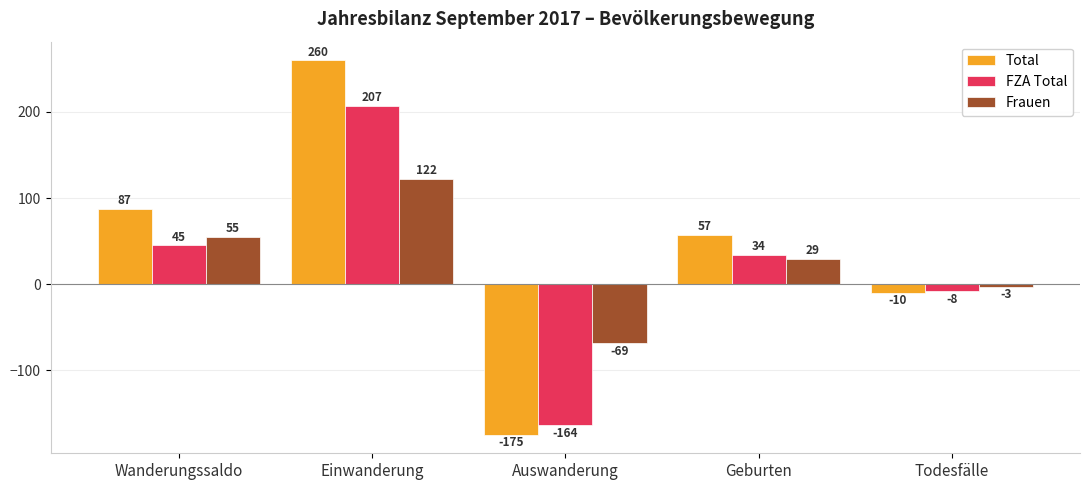

What is the value of the Total bar at the 2nd from the left?

260